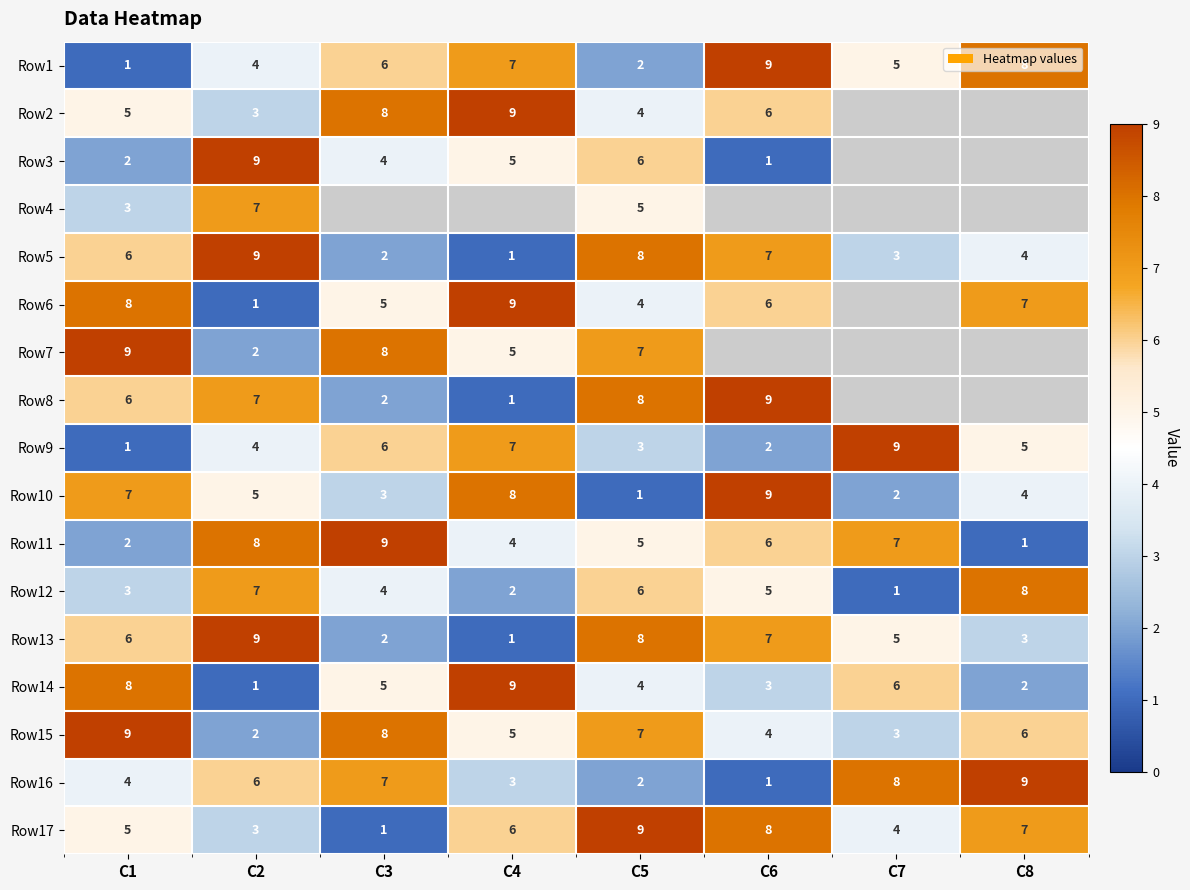

True or false: Row13 has a value of 6.9 at C7.

False